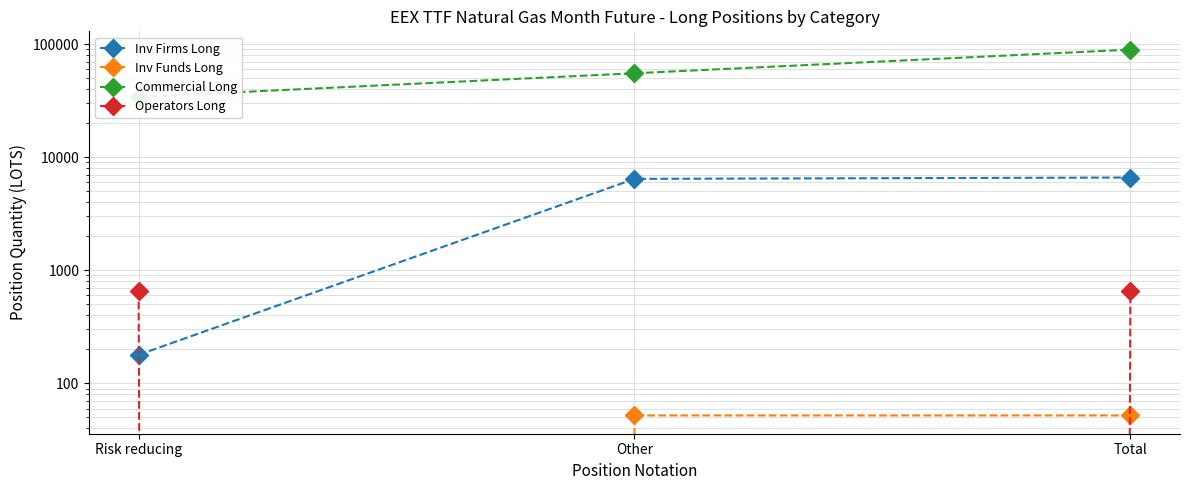

Between Total and Risk reducing, which is larger?

Total